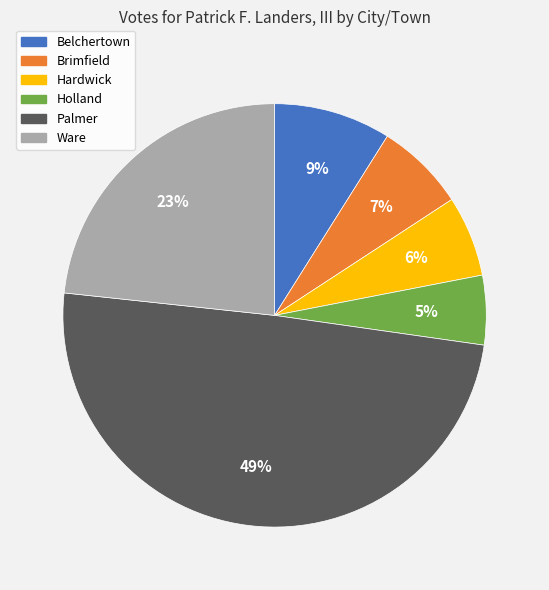

What is the largest slice in the pie chart?

Palmer